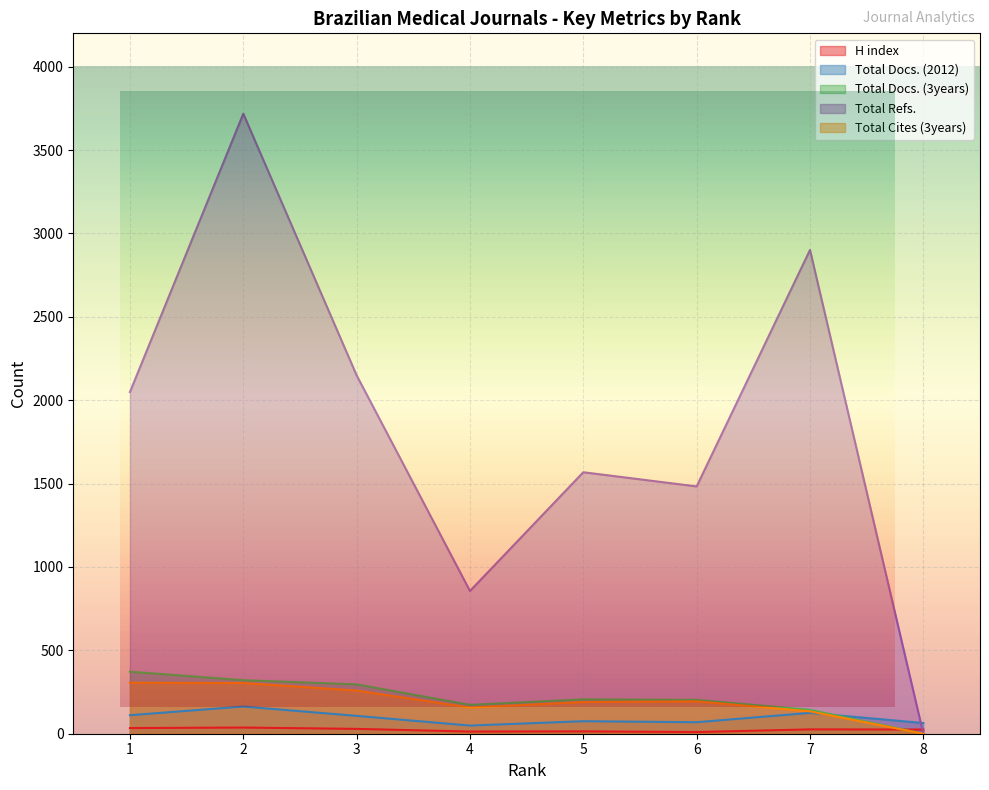

At which category is the sum across all series the highest?

2